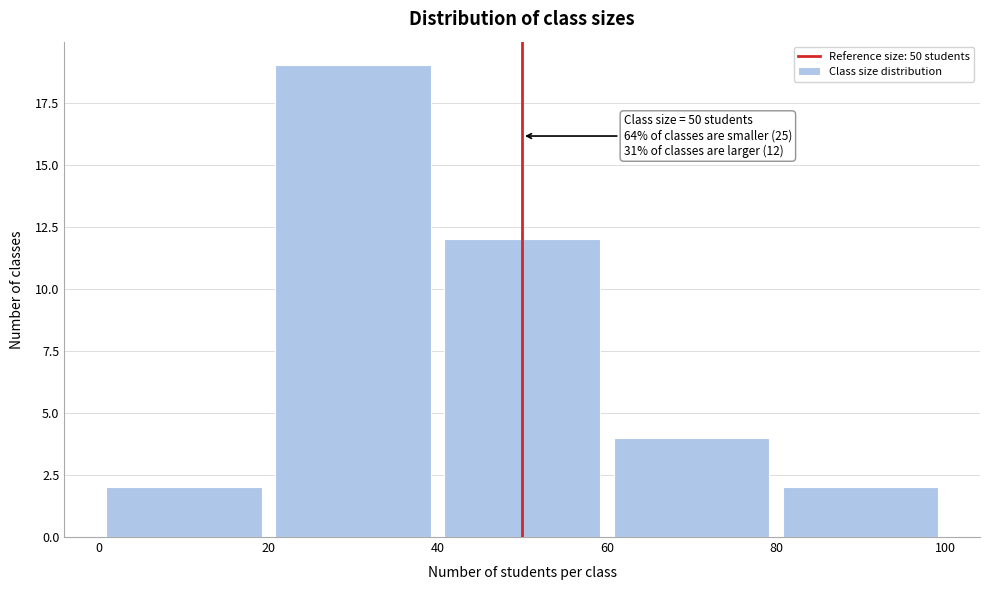

Which range on the x-axis has the tallest bar?

20 to 40